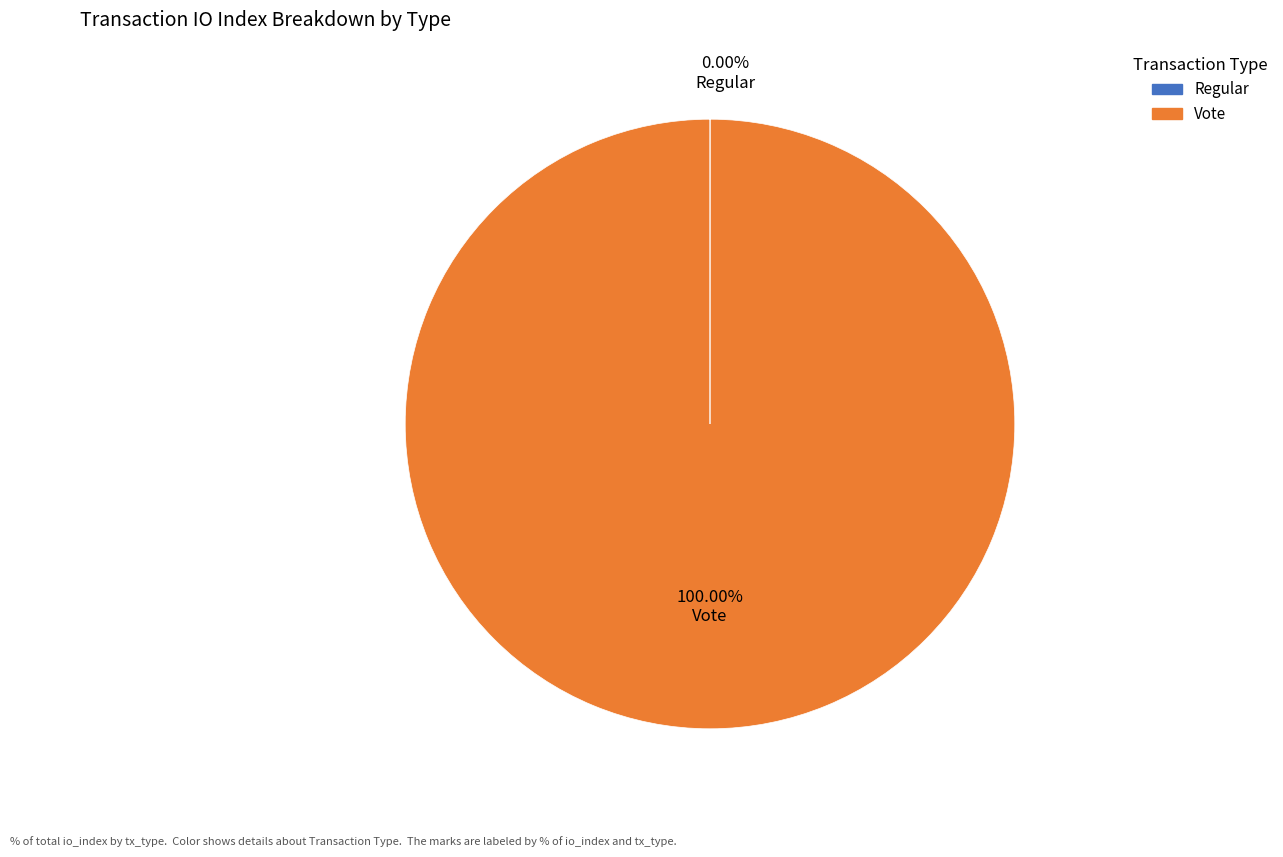

How many segments does this pie chart have?

2